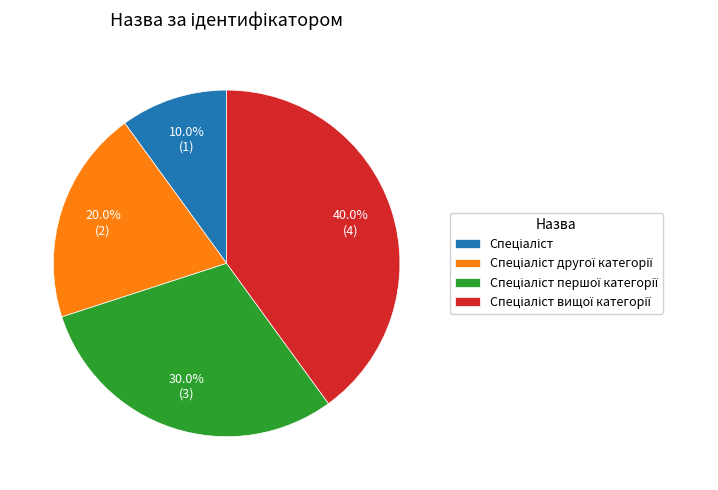

Is there any slice that represents more than half of the pie?

No